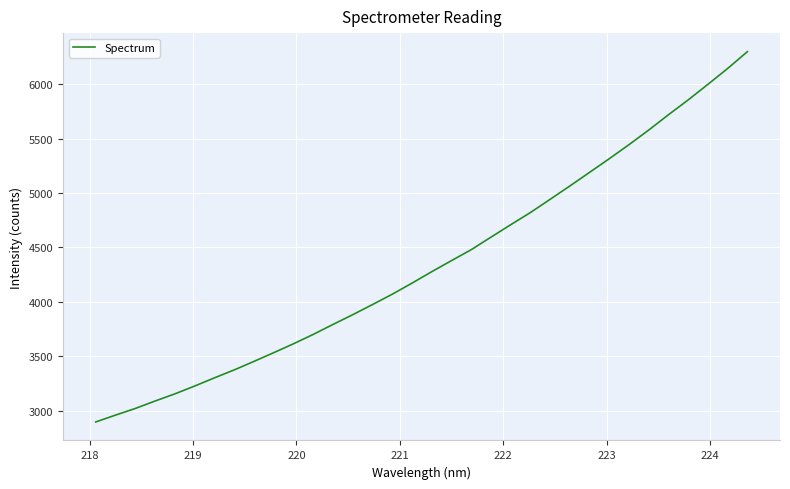

What is the greatest value displayed?

6299.4